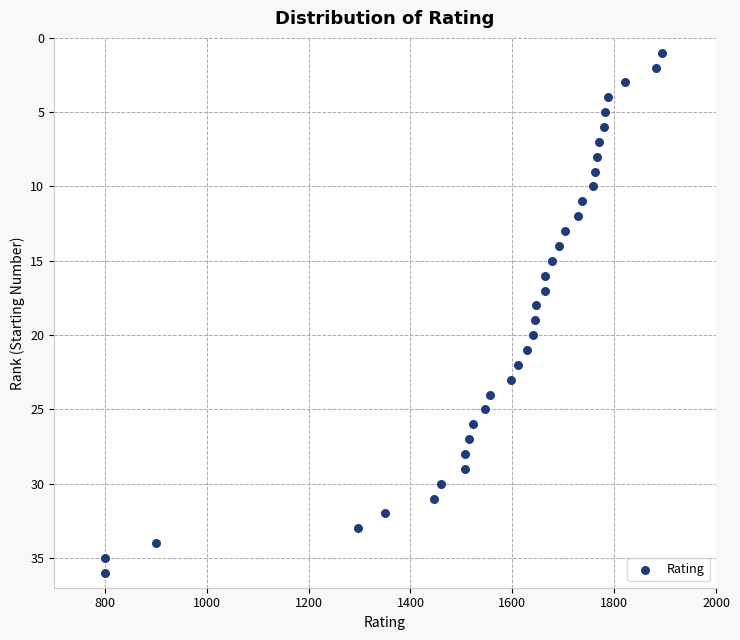

What is the range of X values (max minus min)?

1094